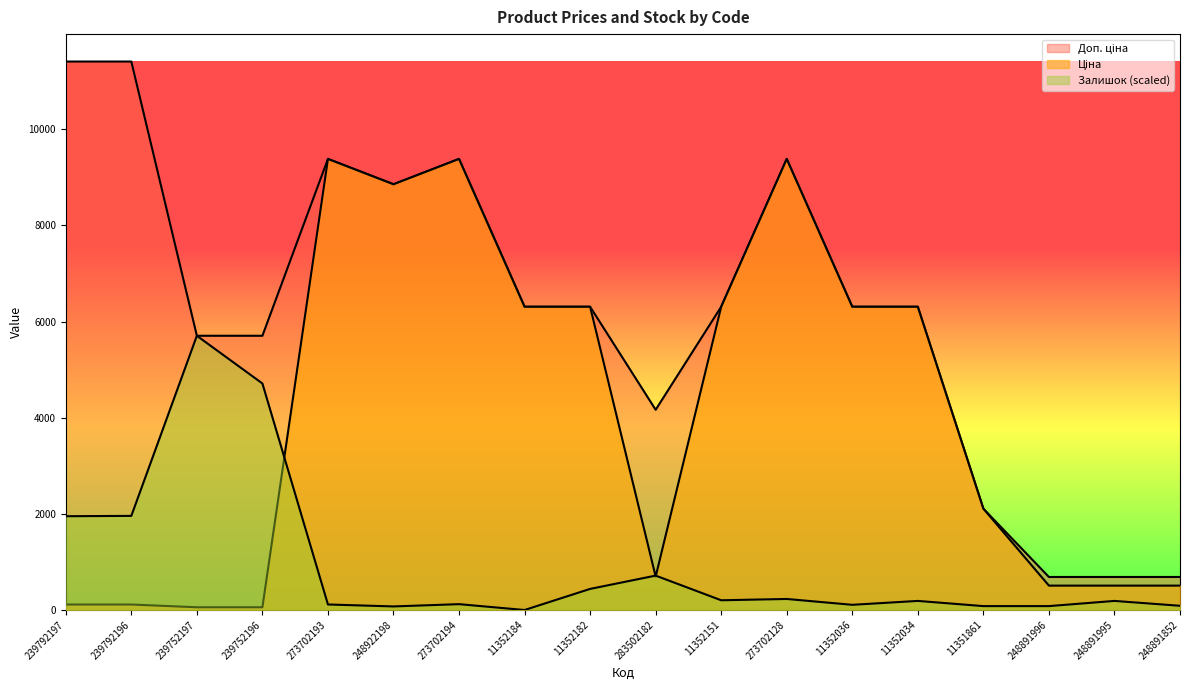

What is the difference between the highest and lowest values at 11352034?

6119.7